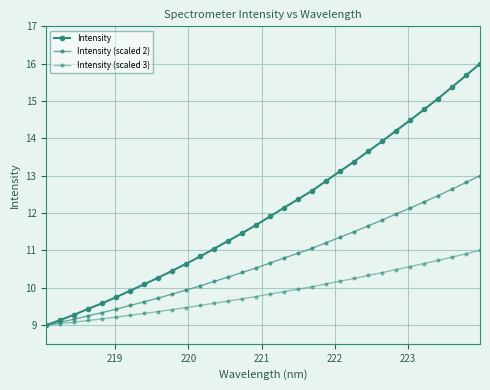

Which series has the largest total across all categories?

Intensity